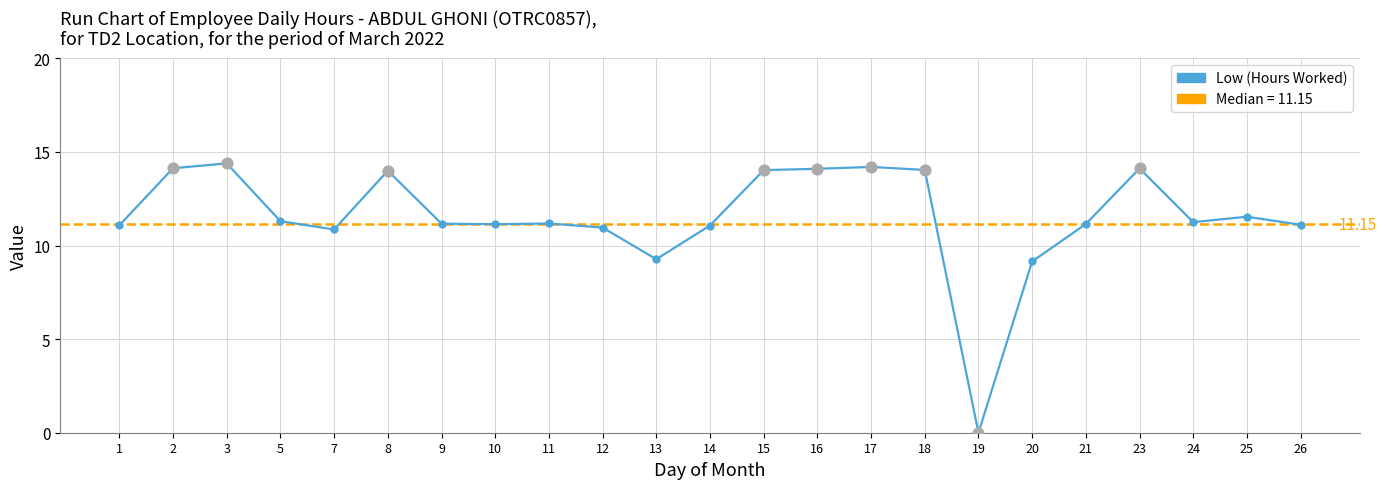

What is the change in value from 11 to 23?

+2.9